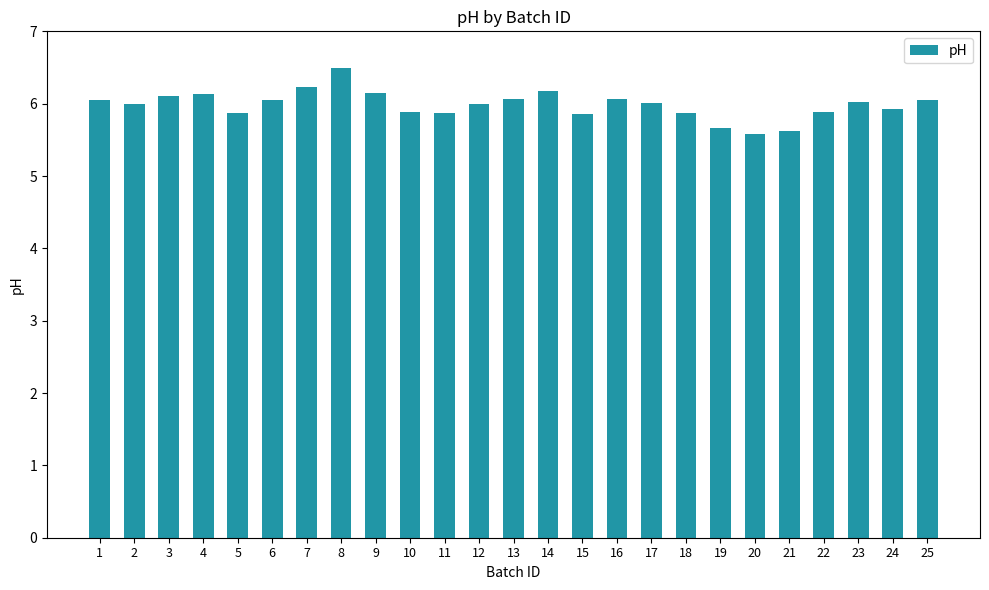

Are the bars grouped side by side (vs. stacked)?

No